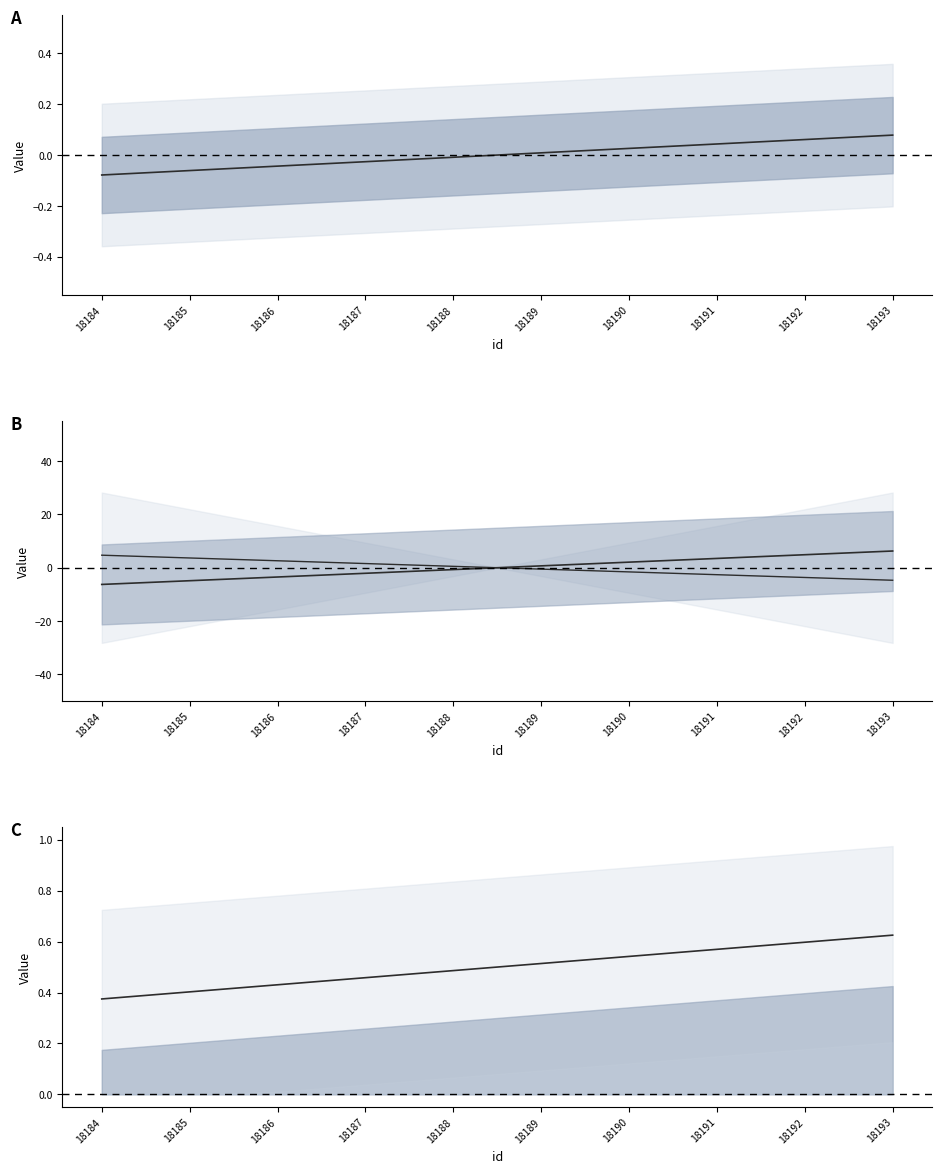

True or false: upper center and lower center cross at least once.

True